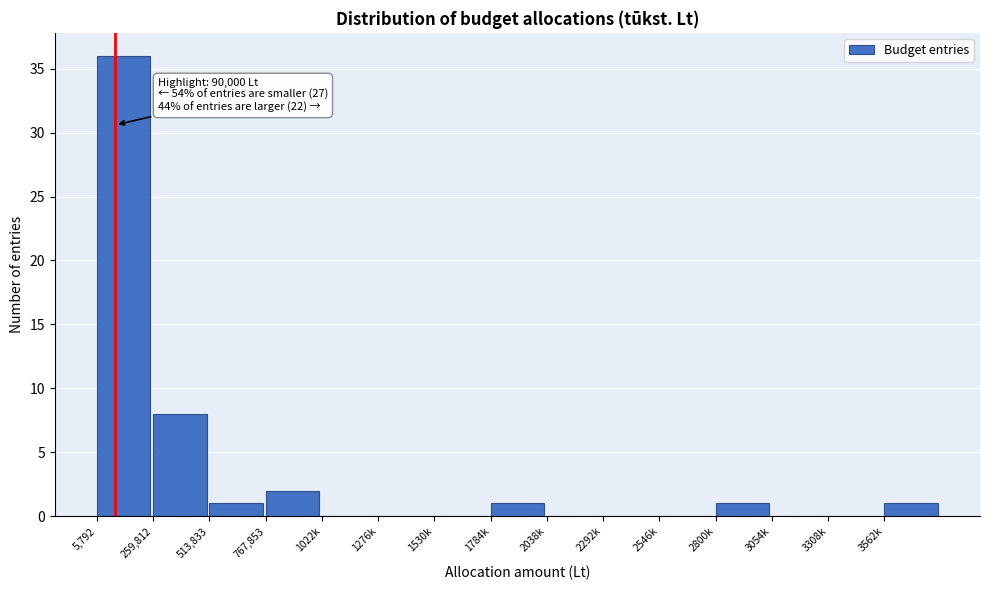

Reading right to left, transcribe all the data shown in this chart.

3562k=1	3308k=0	3054k=0	2800k=1	2546k=0	2292k=0	2038k=0	1784k=1	1530k=0	1276k=0	1022k=0	767,853=2	513,833=1	259,812=8	5,792=36